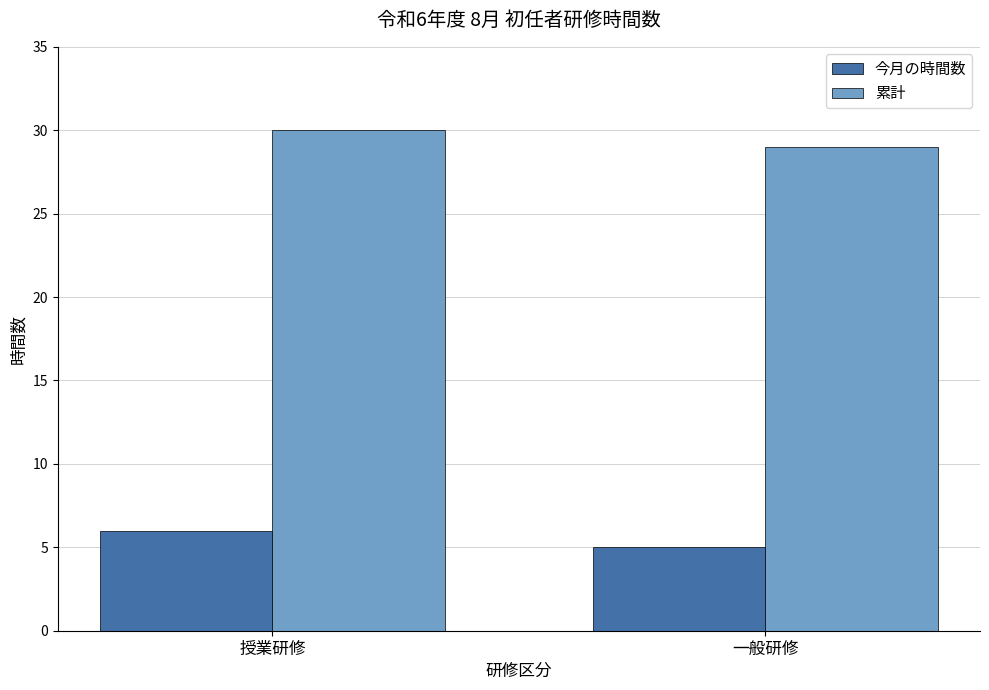

What position from the right is 授業研修?

2